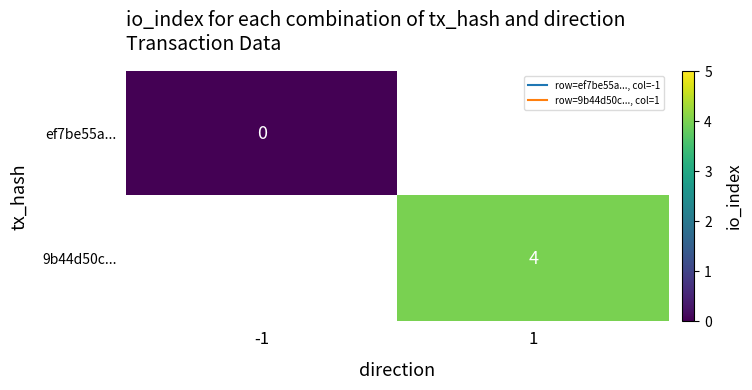

List the labels in order of ef7be55a... value, smallest first.

-1, 1